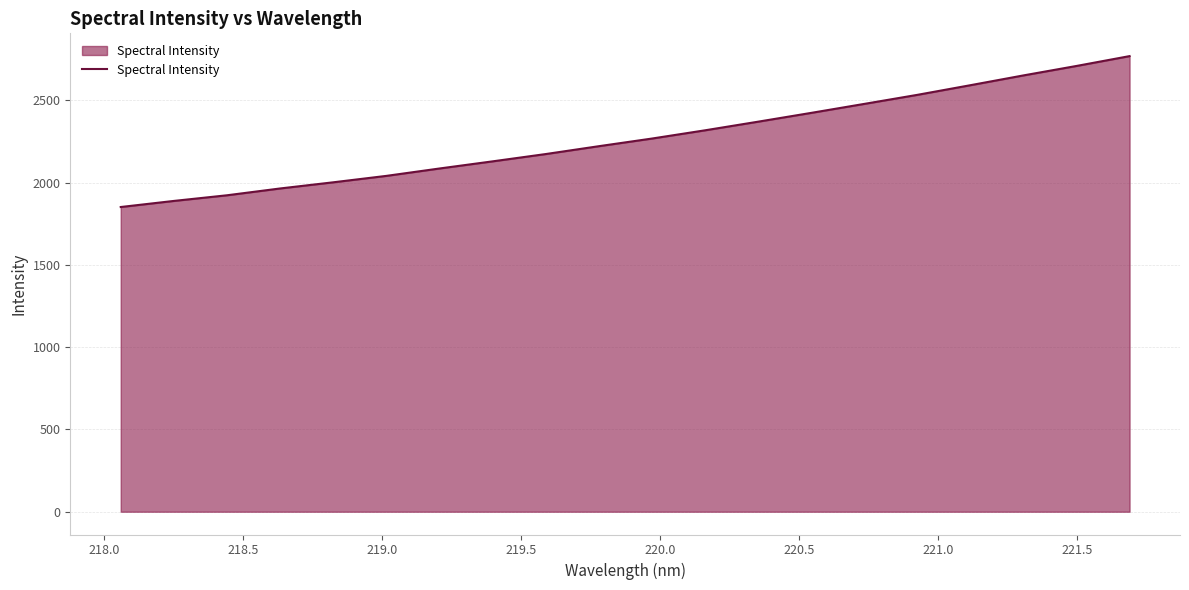

What is the maximum value shown in the chart?

2769.5